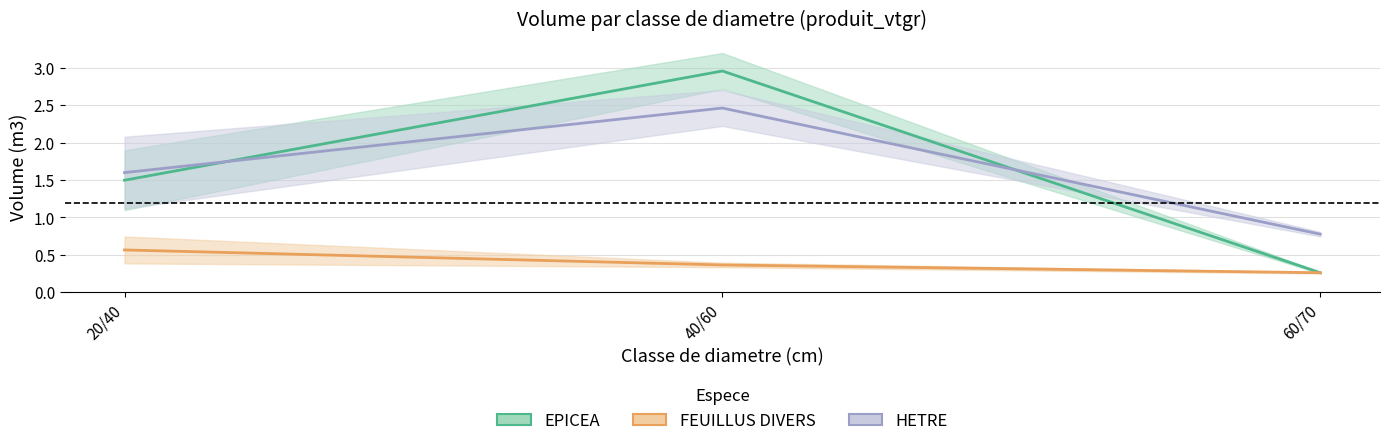

At which category is the sum across all series the highest?

40/60